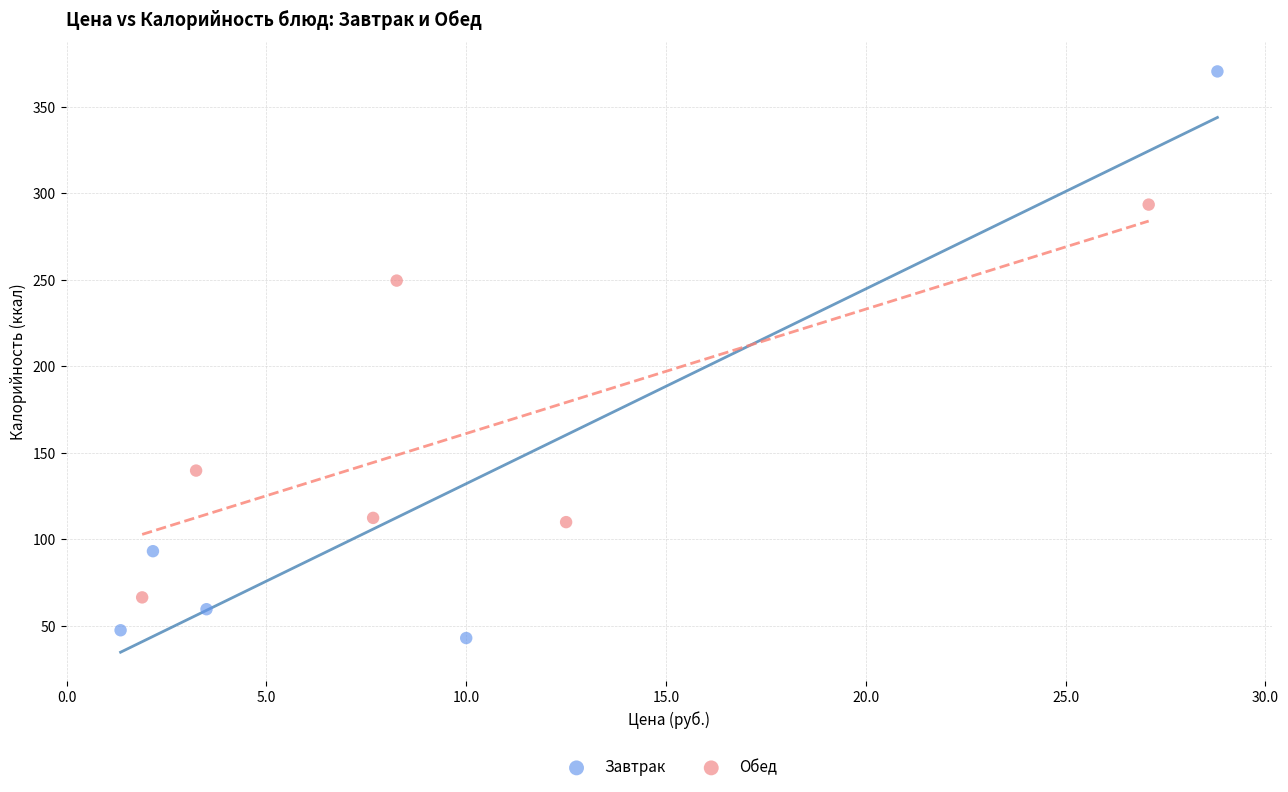

What are all the series names shown in the legend?

Завтрак, Обед